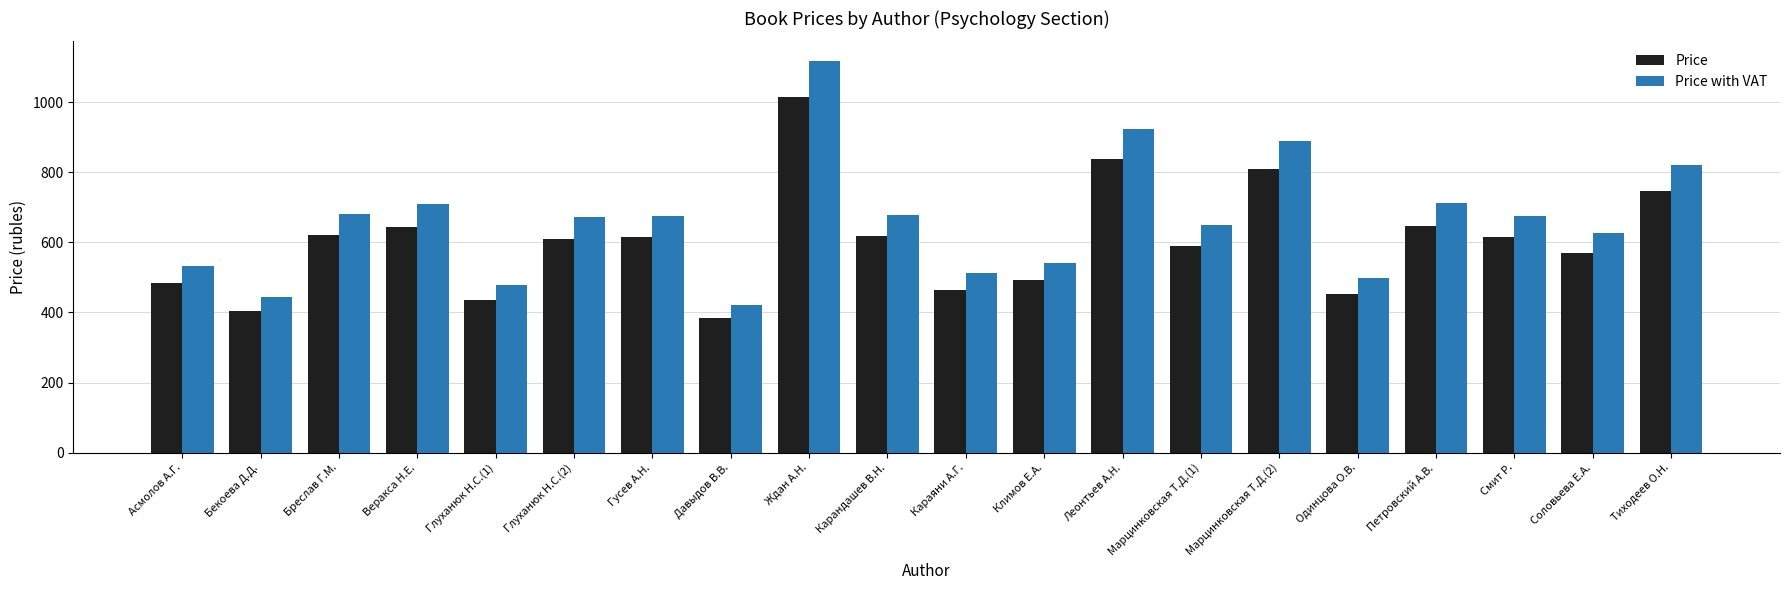

The value of Price with VAT at Бекоева Д.Д. is 445.5. True or false?

True